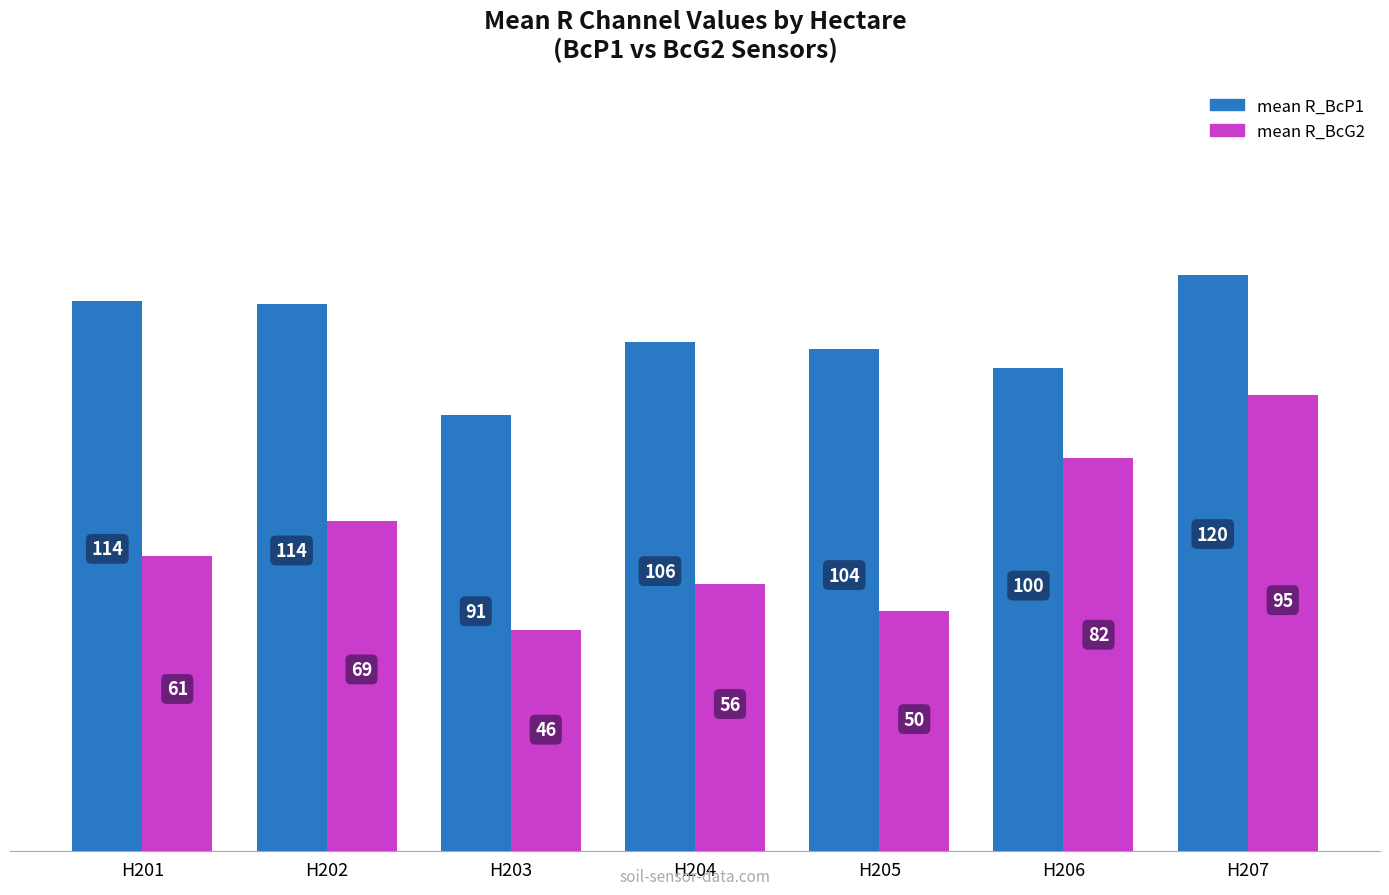

What is the difference between the mean R_BcG2 values at H205 and H201?

11.4